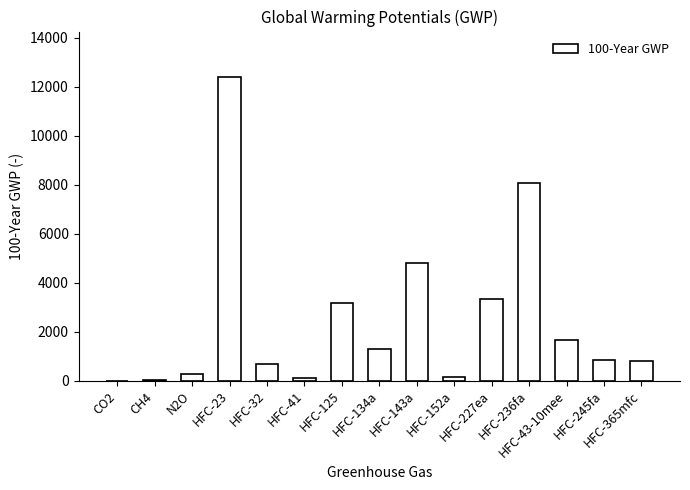

What is the sum of all values?

37617